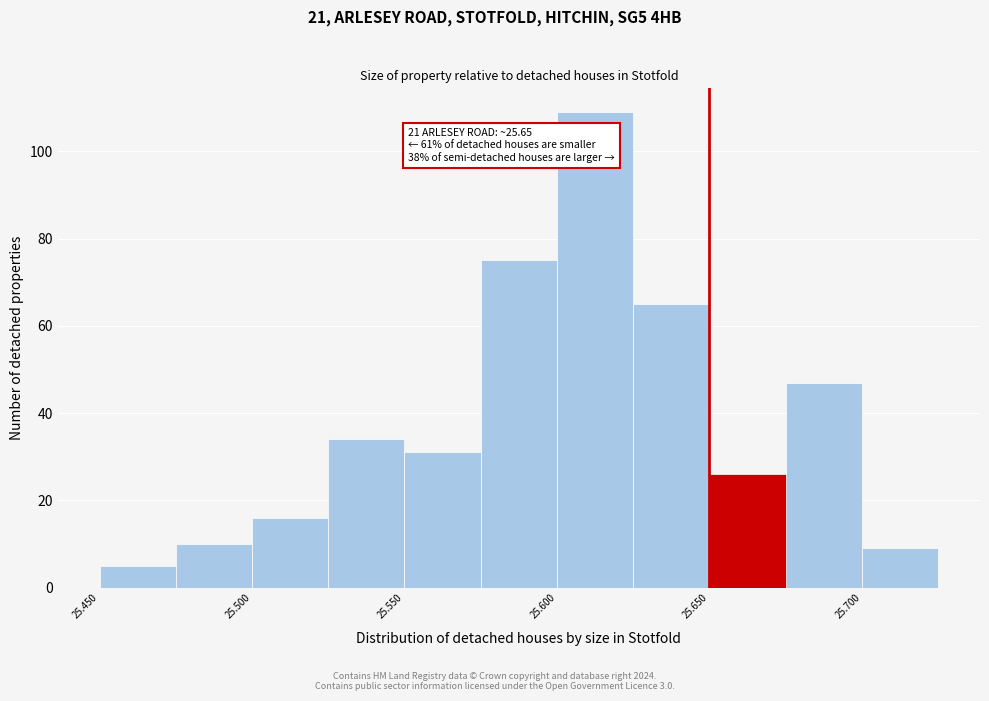

Which range on the x-axis has the tallest bar?

25.600 to 25.625